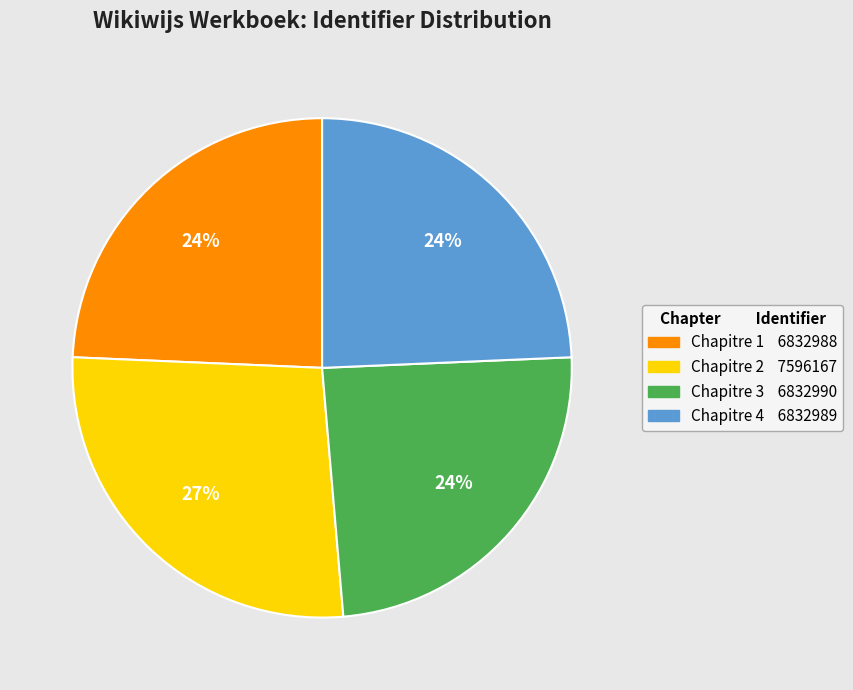

To the nearest percent, what is the difference between the largest and smallest slice percentages?

3%